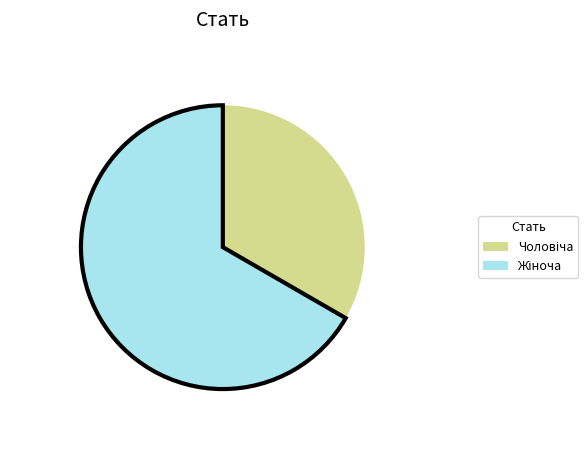

Is there any slice that represents more than half of the pie?

Yes